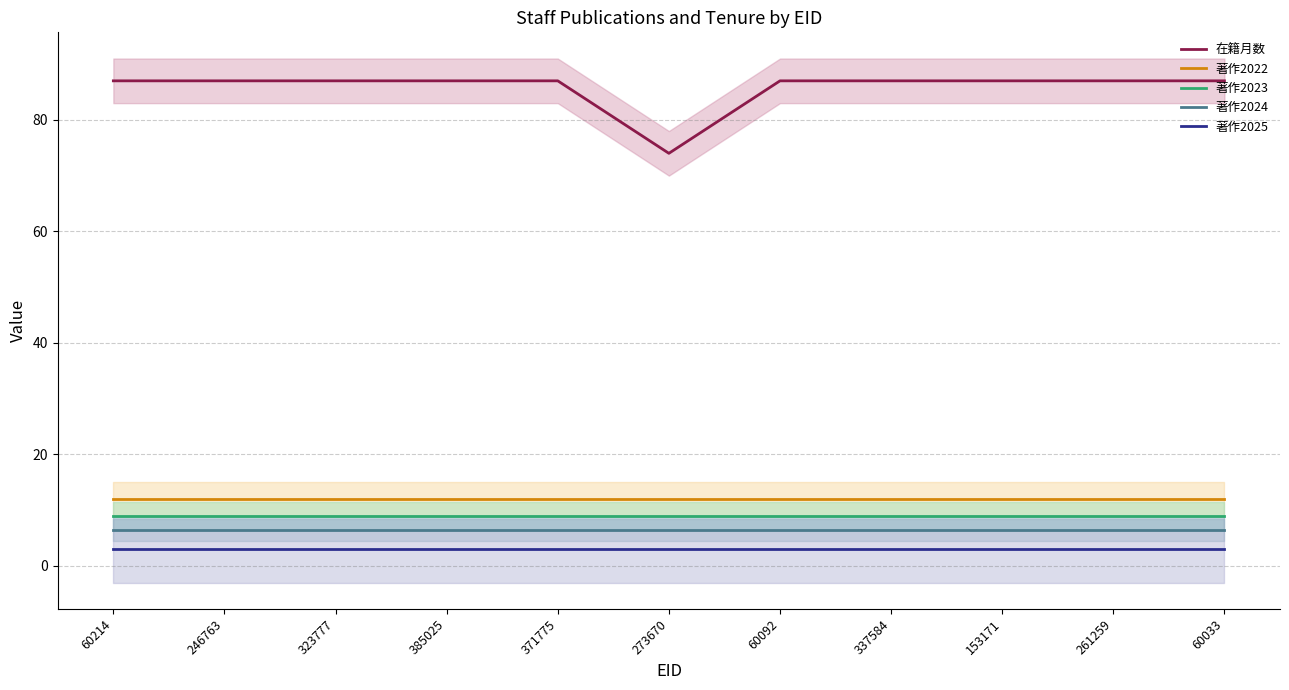

Reading left to right, list all the values displayed in this chart.

在籍月数: 87.0	87.0	87.0	87.0	87.0	74.0	87.0	87.0	87.0	87.0	87.0
著作2022: 12.0	12.0	12.0	12.0	12.0	12.0	12.0	12.0	12.0	12.0	12.0
著作2023: 9.0	9.0	9.0	9.0	9.0	9.0	9.0	9.0	9.0	9.0	9.0
著作2024: 6.5	6.5	6.5	6.5	6.5	6.5	6.5	6.5	6.5	6.5	6.5
著作2025: 3.0	3.0	3.0	3.0	3.0	3.0	3.0	3.0	3.0	3.0	3.0